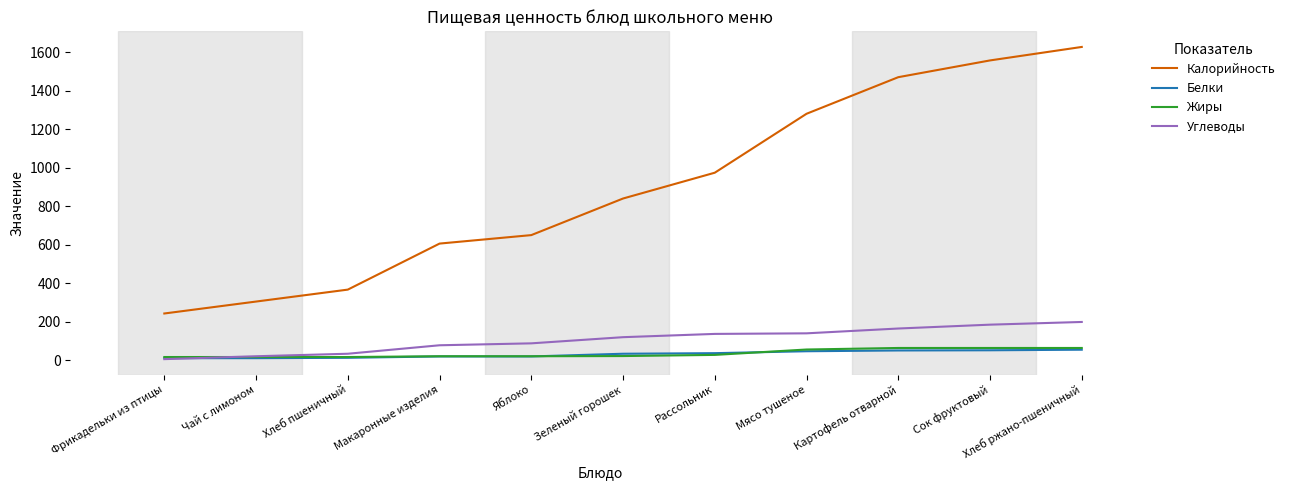

True or false: Углеводы and Калорийность intersect in this chart.

False